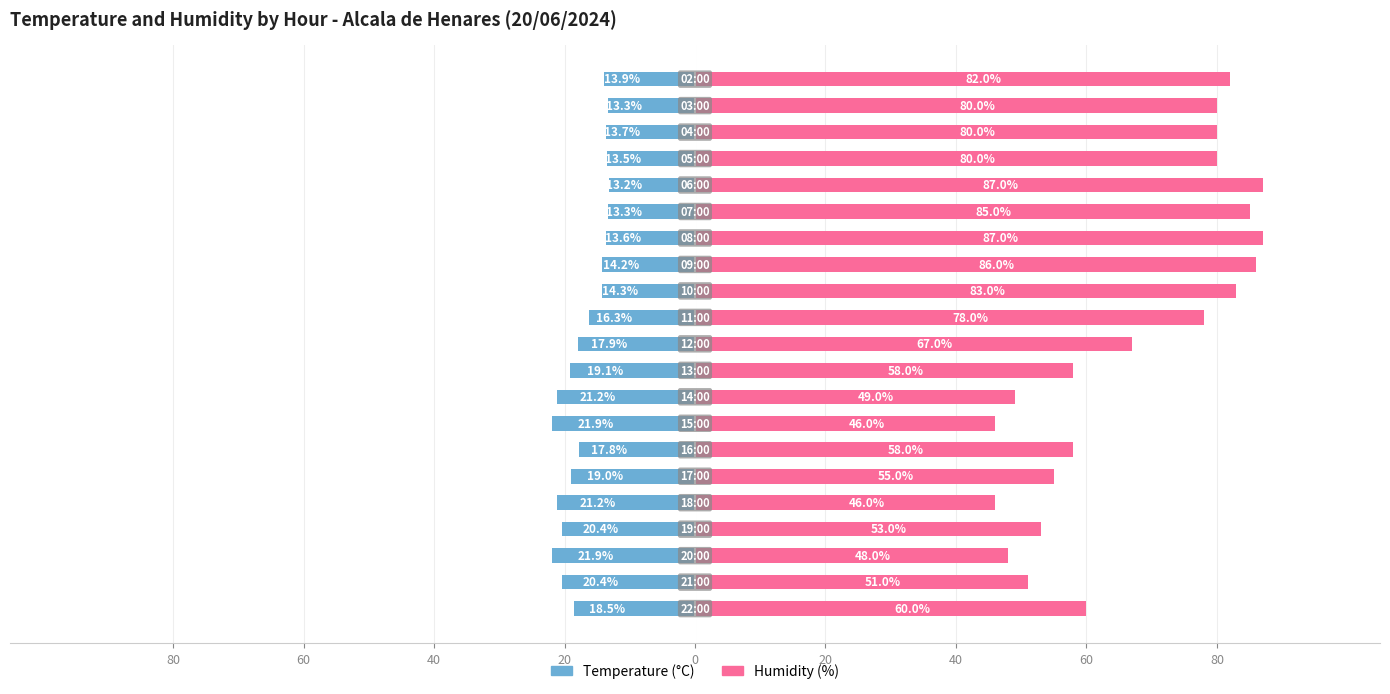

Reading left to right, transcribe all the data shown in this chart.

Temperature (°C): -18.5	-20.4	-21.9	-20.4	-21.2	-19.0	-17.8	-21.9	-21.2	-19.1	-17.9	-16.3	-14.3	-14.2	-13.6	-13.3	-13.2	-13.5	-13.7	-13.3	-13.9
Humidity (%): 60.0	51.0	48.0	53.0	46.0	55.0	58.0	46.0	49.0	58.0	67.0	78.0	83.0	86.0	87.0	85.0	87.0	80.0	80.0	80.0	82.0